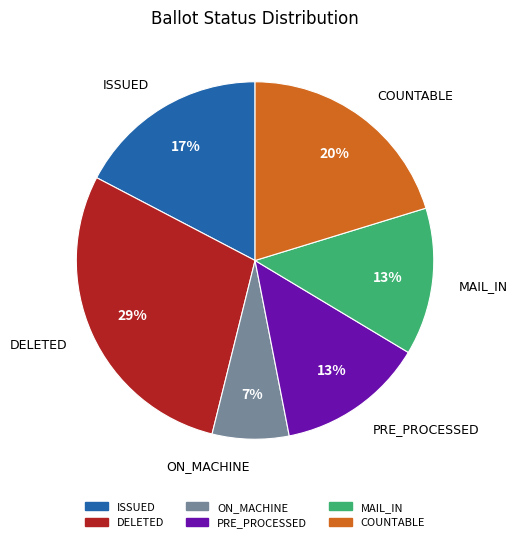

How many slices are in this pie chart?

6